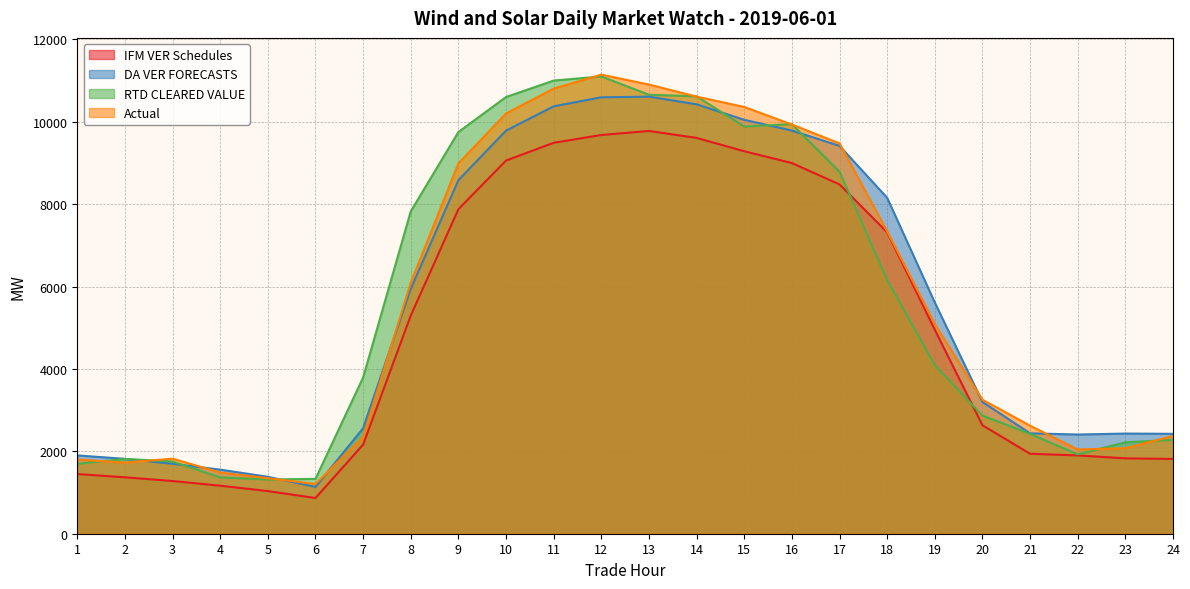

Is the value of Actual at 16 greater than the value of RTD CLEARED VALUE at 10?

No